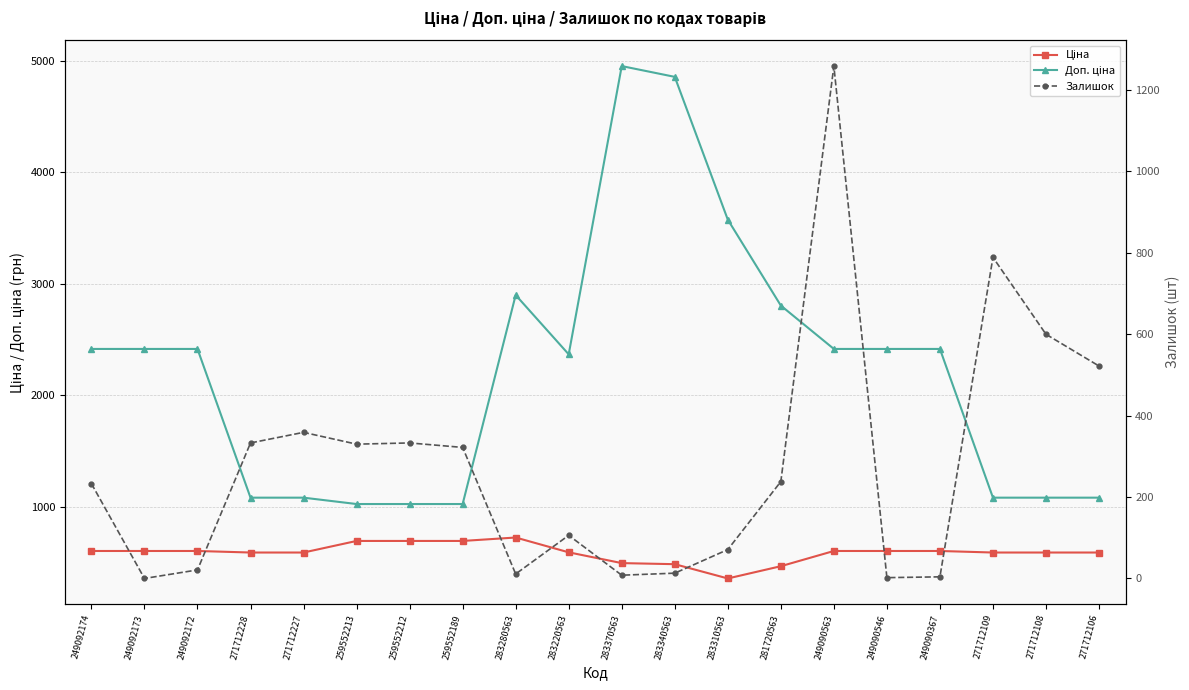

Which series has the largest total across all categories?

Доп. ціна